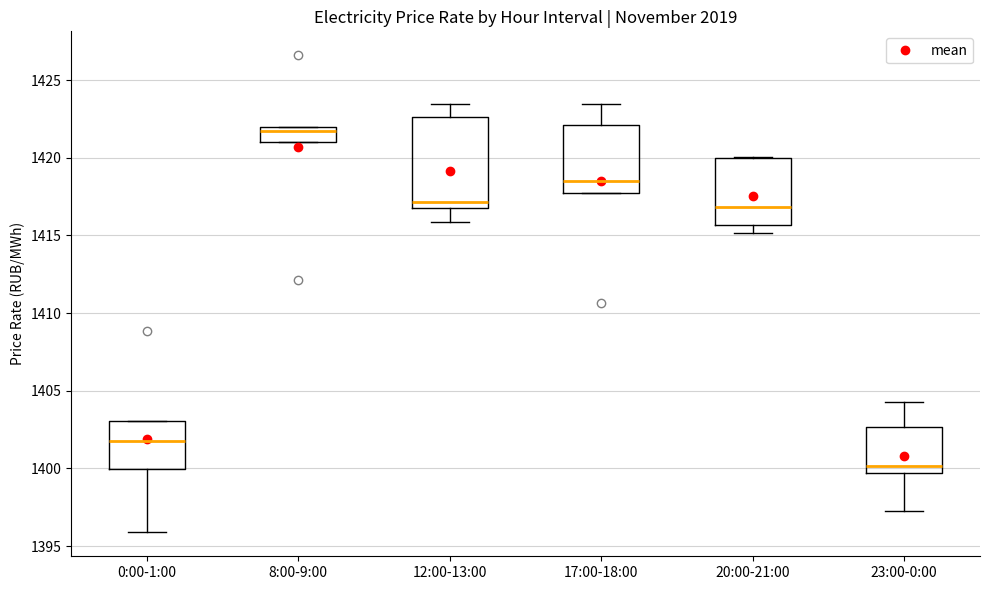

Reading left to right, transcribe this box plot: for each box, give where its median line is, the range the box spans, and where its two whiskers end, as read against the y-axis. The values are not printed on the chart, so give them approximately, as read against the axis.

0:00-1:00: median 1402.0, box 1400.0 to 1403.0, whiskers 1396.0 to 1403.0
8:00-9:00: median 1421.5, box 1421.0 to 1422.0, whiskers 1421.0 to 1422.0
12:00-13:00: median 1417.0 (just above the box's lower edge), box 1417.0 to 1422.5, whiskers 1416.0 to 1423.5
17:00-18:00: median 1418.5, box 1417.5 to 1422.0, whiskers 1417.5 to 1423.5
20:00-21:00: median 1417.0, box 1415.5 to 1420.0, whiskers 1415.0 to 1420.0
23:00-0:00: median 1400.0, box 1399.5 to 1402.5, whiskers 1397.5 to 1404.5